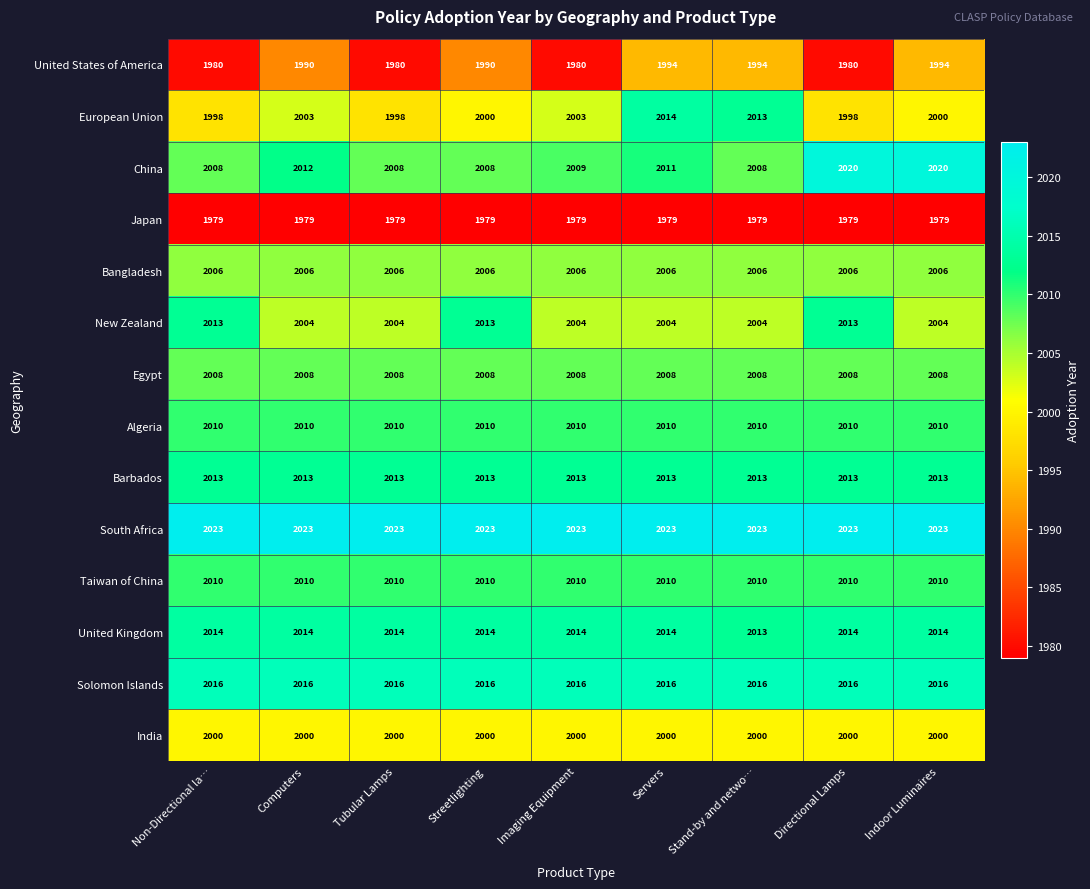

What is the sum of all New Zealand values?

18063